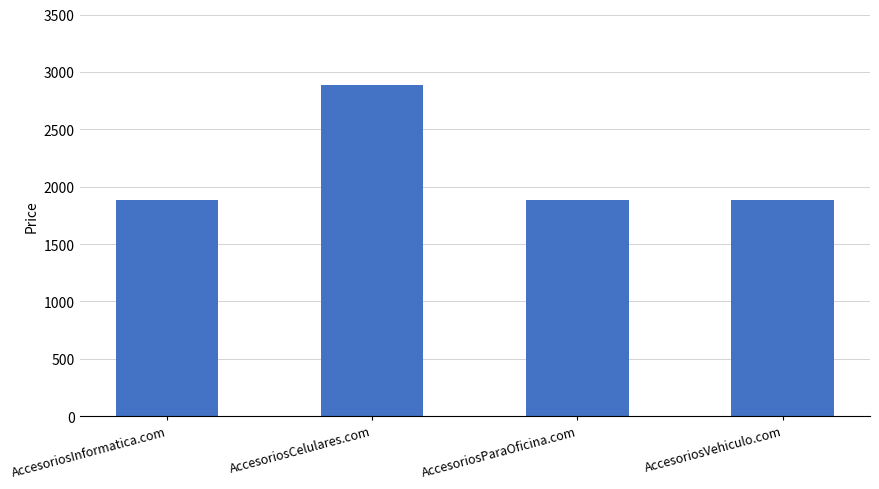

What is the average value?

2138